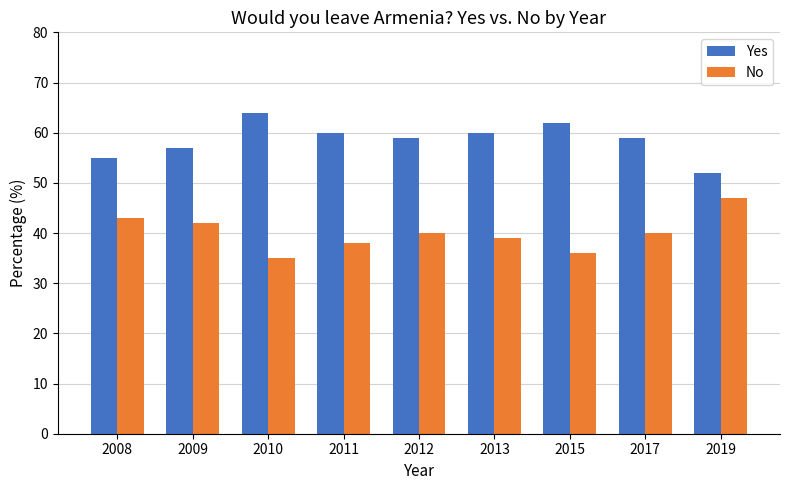

How many data points does each series have?

9